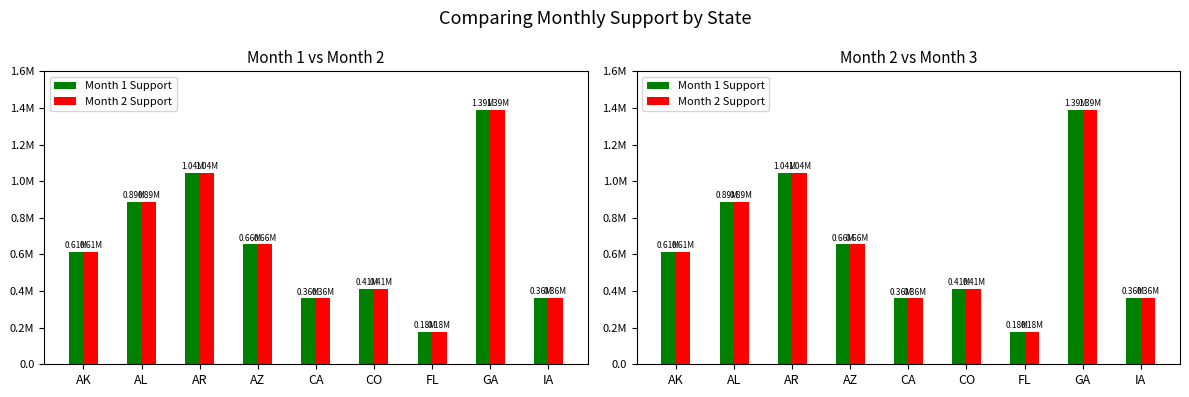

How many distinct data groups are displayed?

2